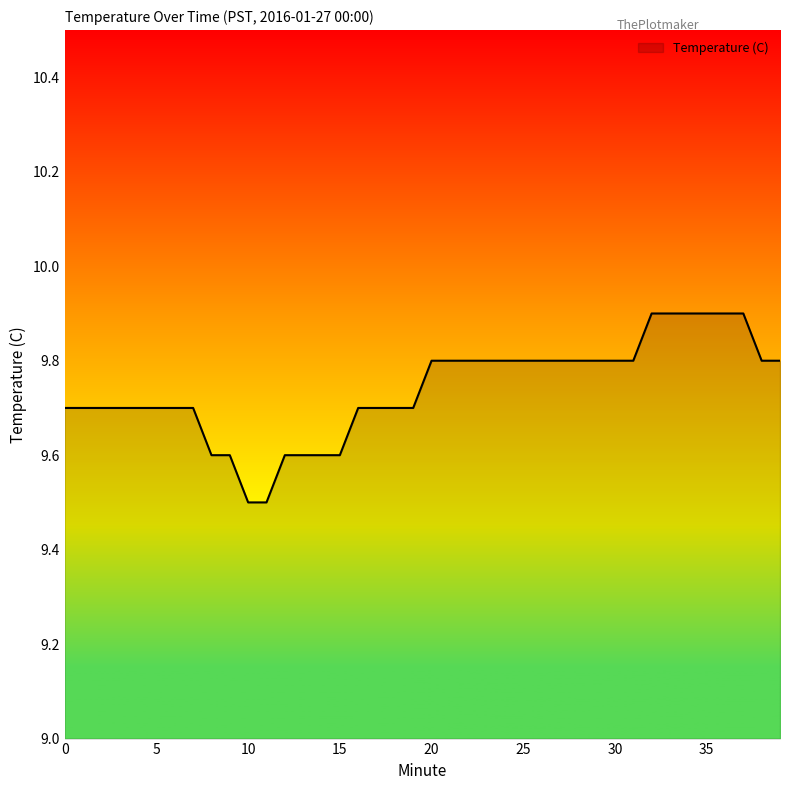

Count the values in the range 9 to 10.

40